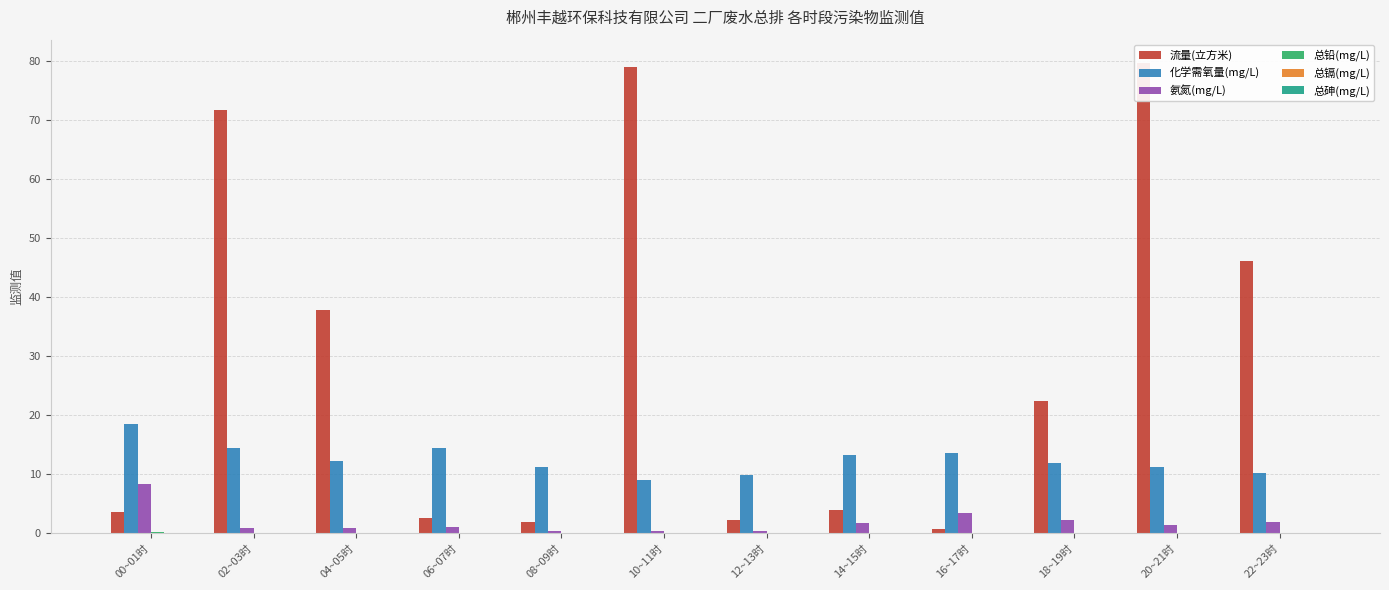

What is the maximum value shown in the chart?

79.7